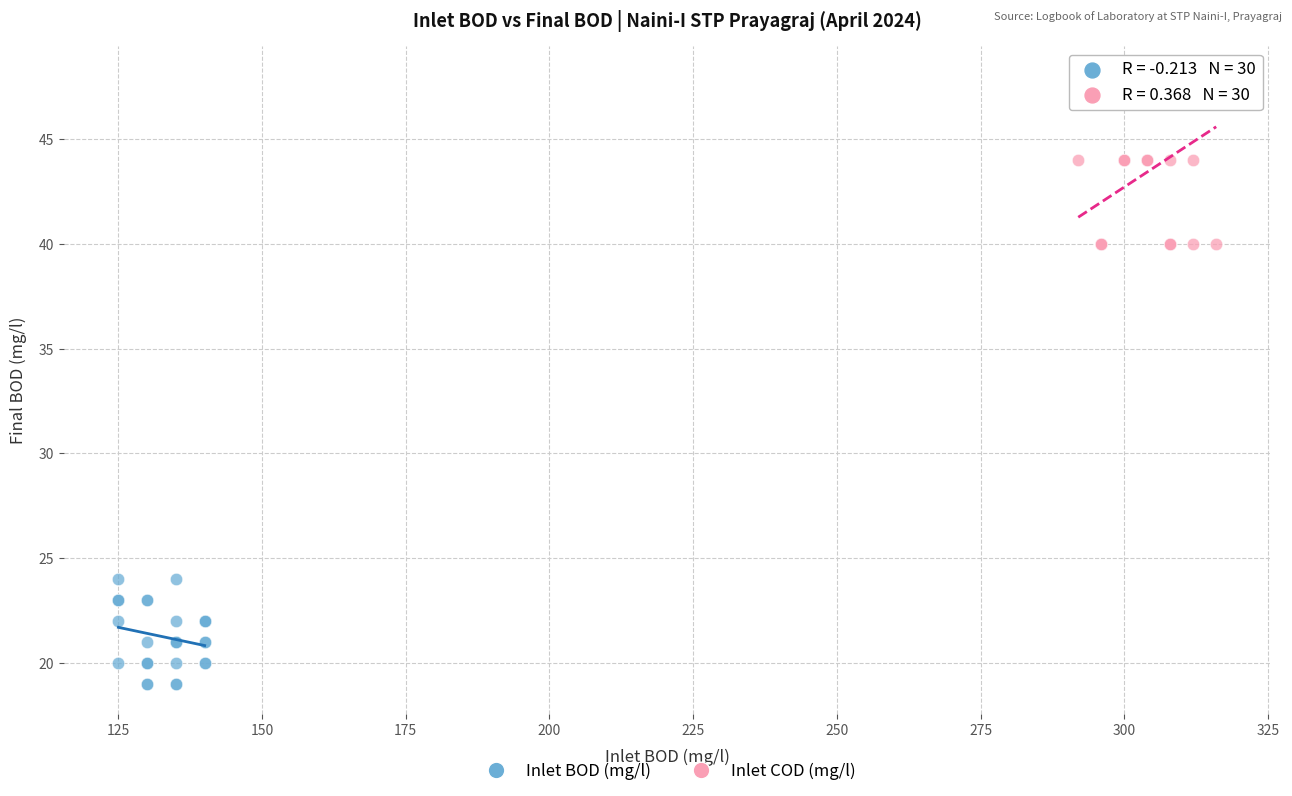

Which series reaches the maximum Y coordinate?

Inlet COD (mg/l)